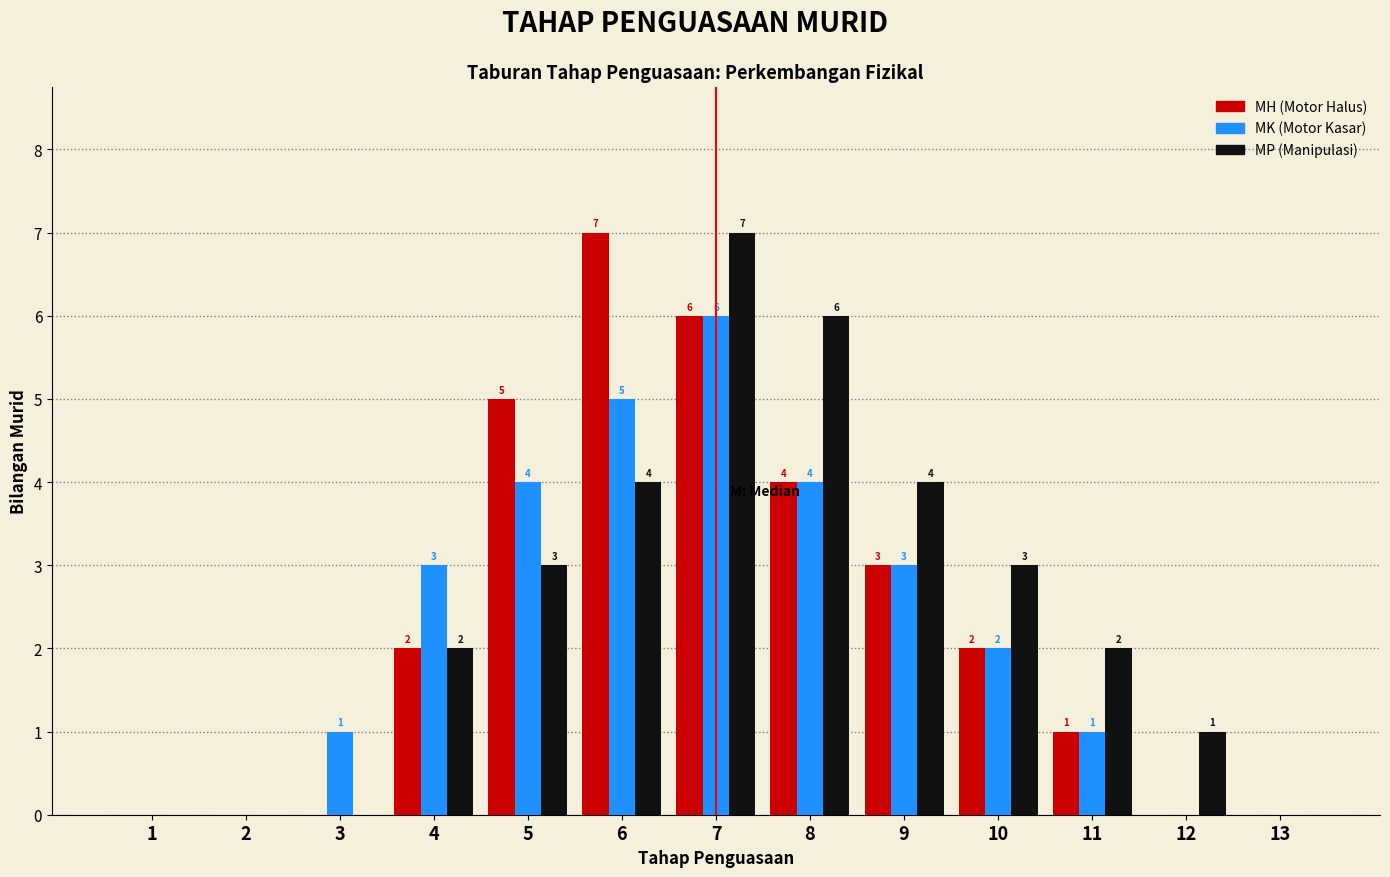

Reading left to right, list all the values displayed in this chart.

MH (Motor Halus): 1=0	2=0	3=0	4=2	5=5	6=7	7=6	8=4	9=3	10=2	11=1	12=0	13=0
MK (Motor Kasar): 1=0	2=0	3=1	4=3	5=4	6=5	7=6	8=4	9=3	10=2	11=1	12=0	13=0
MP (Manipulasi): 1=0	2=0	3=0	4=2	5=3	6=4	7=7	8=6	9=4	10=3	11=2	12=1	13=0